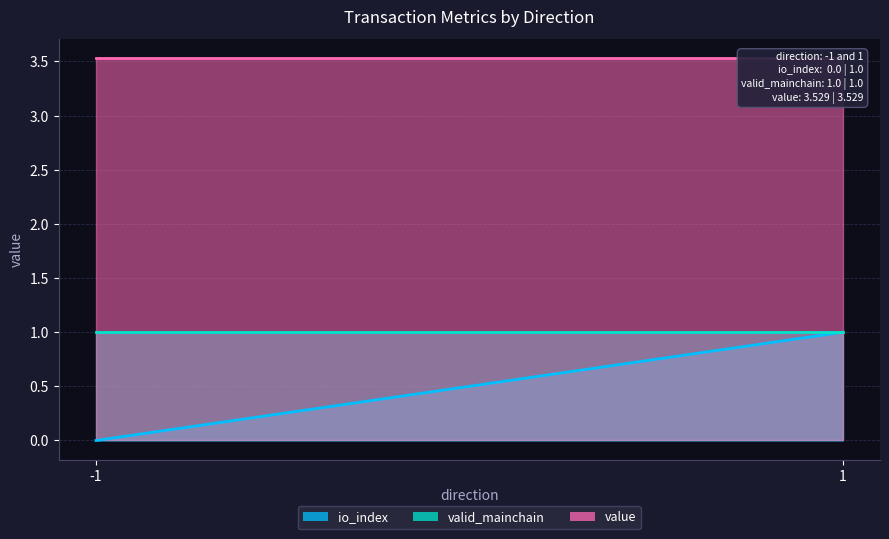

The value series shows 1.0 at -1. True or false?

False